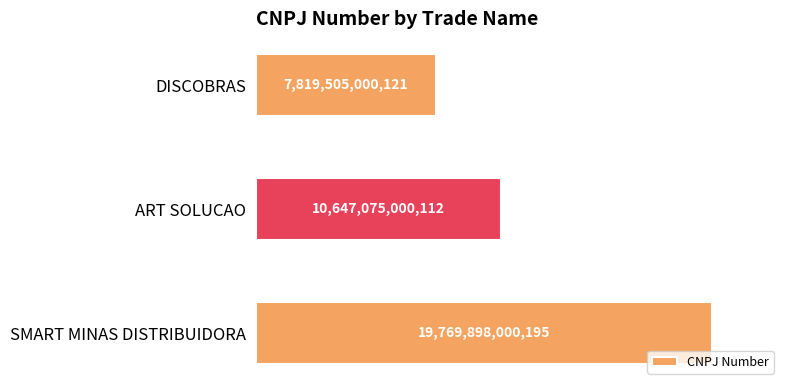

Does the chart contain any negative values?

No